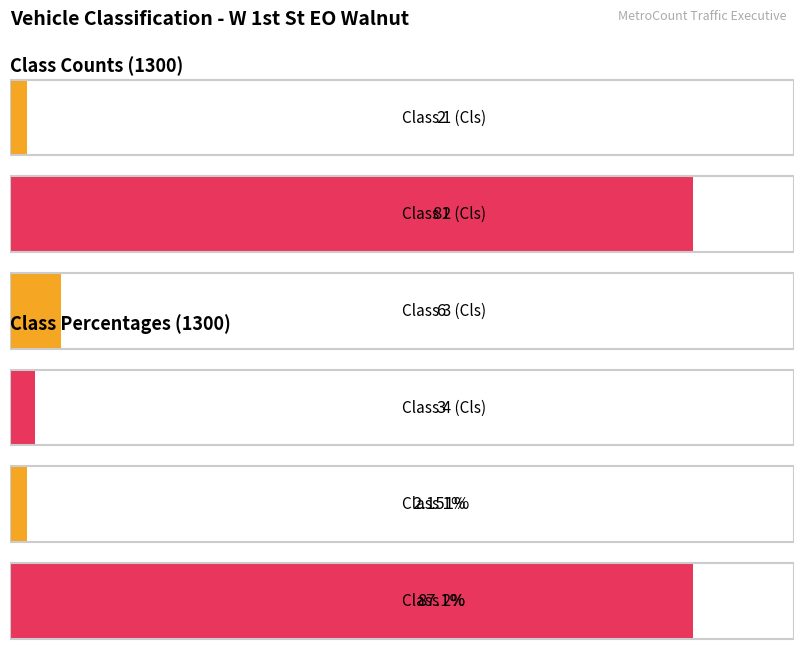

At how many categories does at least one series exceed 42?

2